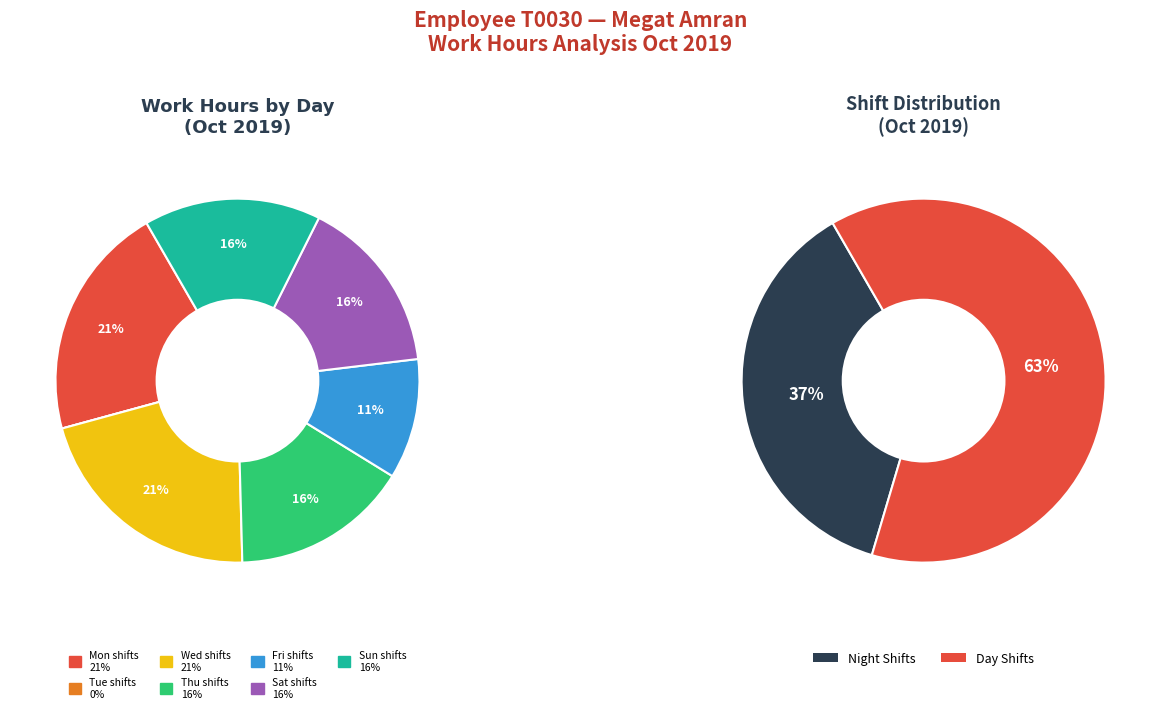

Combined, do 21 Mon and 30 Mon(night) account for over 50%?

No